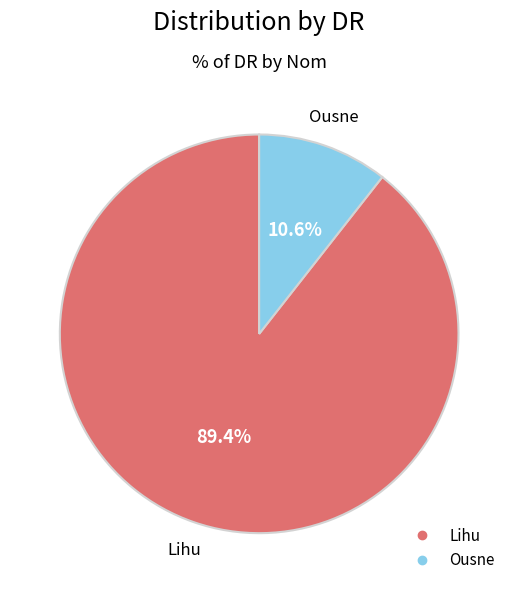

Rank the categories by value from lowest to highest.

Ousne, Lihu